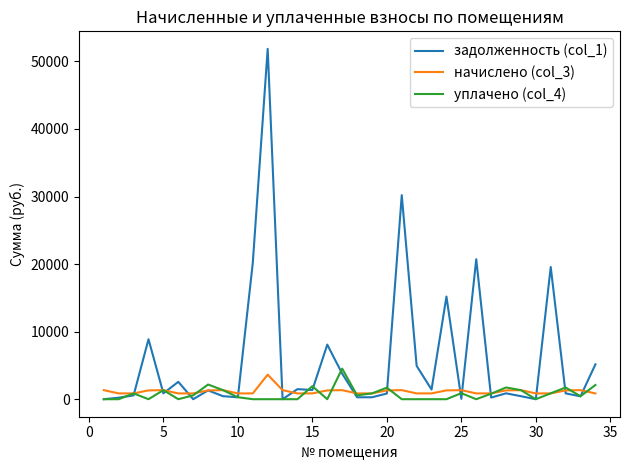

Which series has the widest spread of values?

задолженность (col_1)